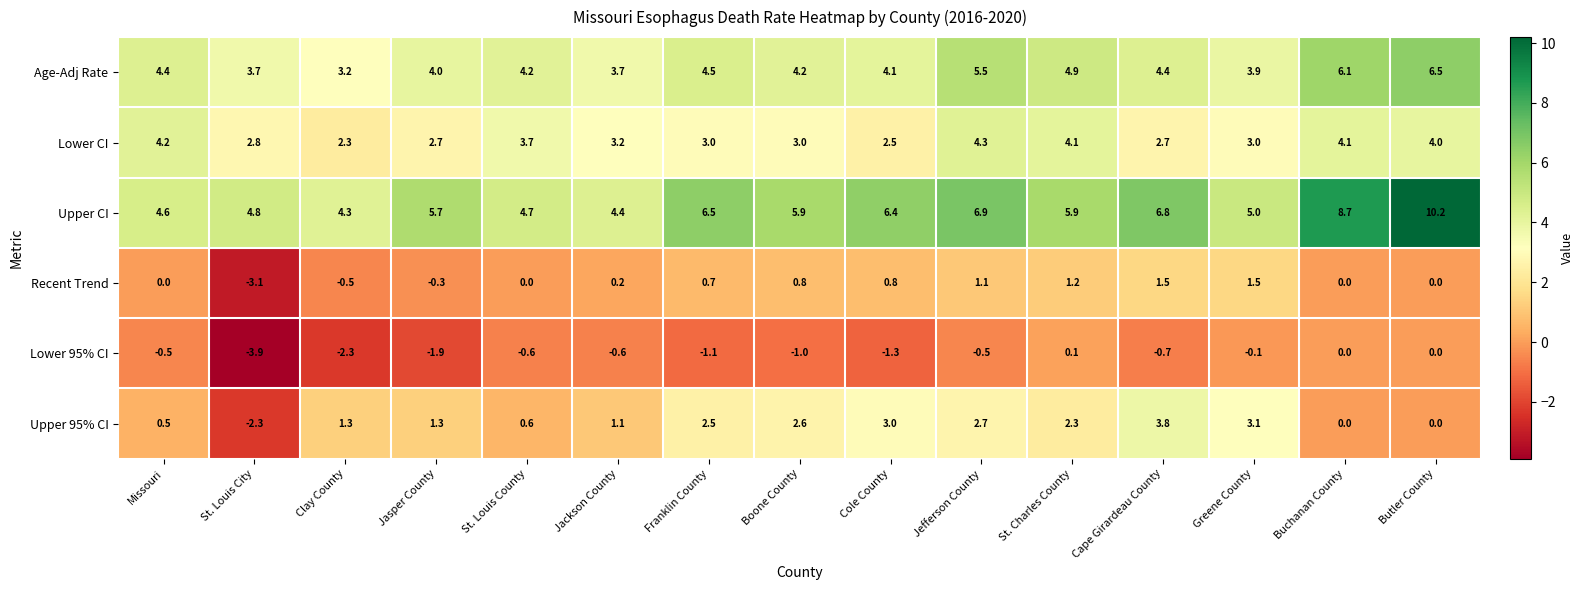

The value of Age-Adj Rate at St. Charles County is 4.9. True or false?

True